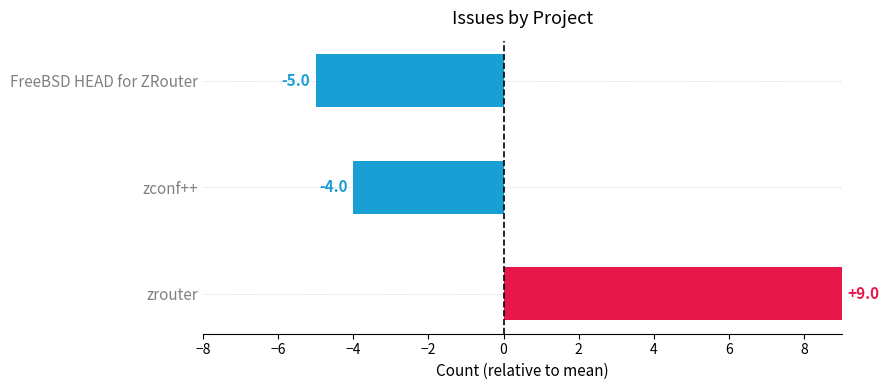

Between FreeBSD HEAD for ZRouter and zconf++, which is larger?

zconf++